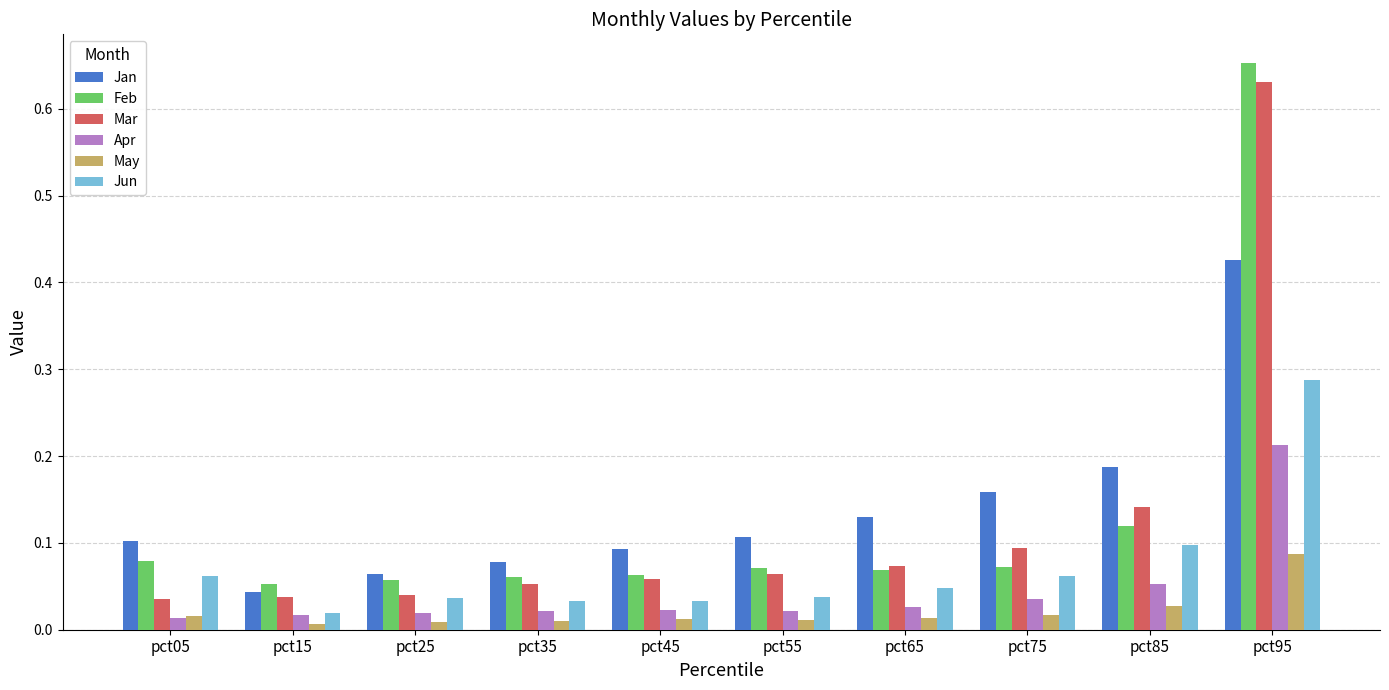

The value of Feb at pct85 is 0.2. True or false?

False